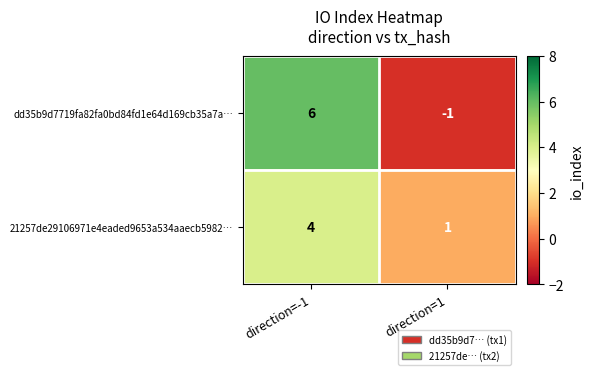

Reading right to left, transcribe all the data shown in this chart.

dd35b9d7719fa82fa0bd84fd1e64d169cb35a7a…: direction=1=-1	direction=-1=6
21257de29106971e4eaded9653a534aaecb5982…: direction=1=1	direction=-1=4